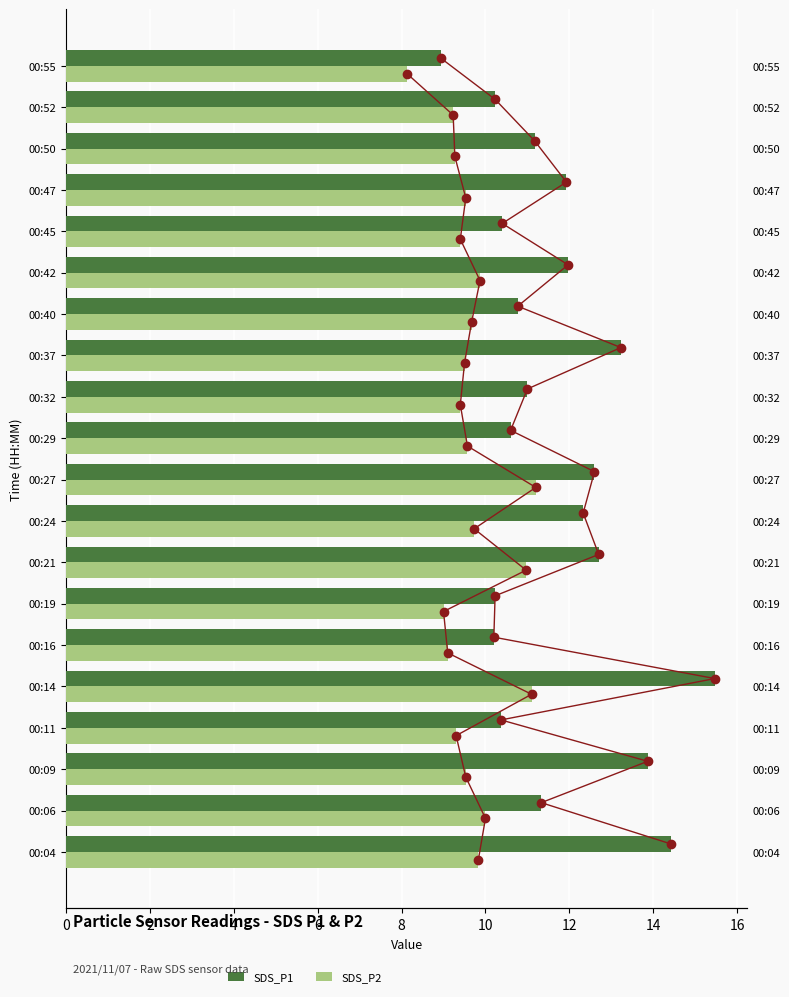

Which series has the widest spread of values?

SDS_P1